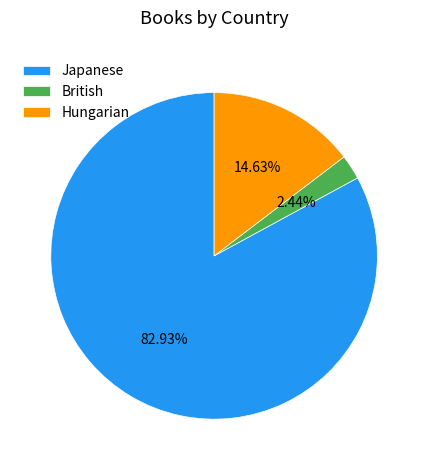

To the nearest percent, what is the average slice percentage?

33%